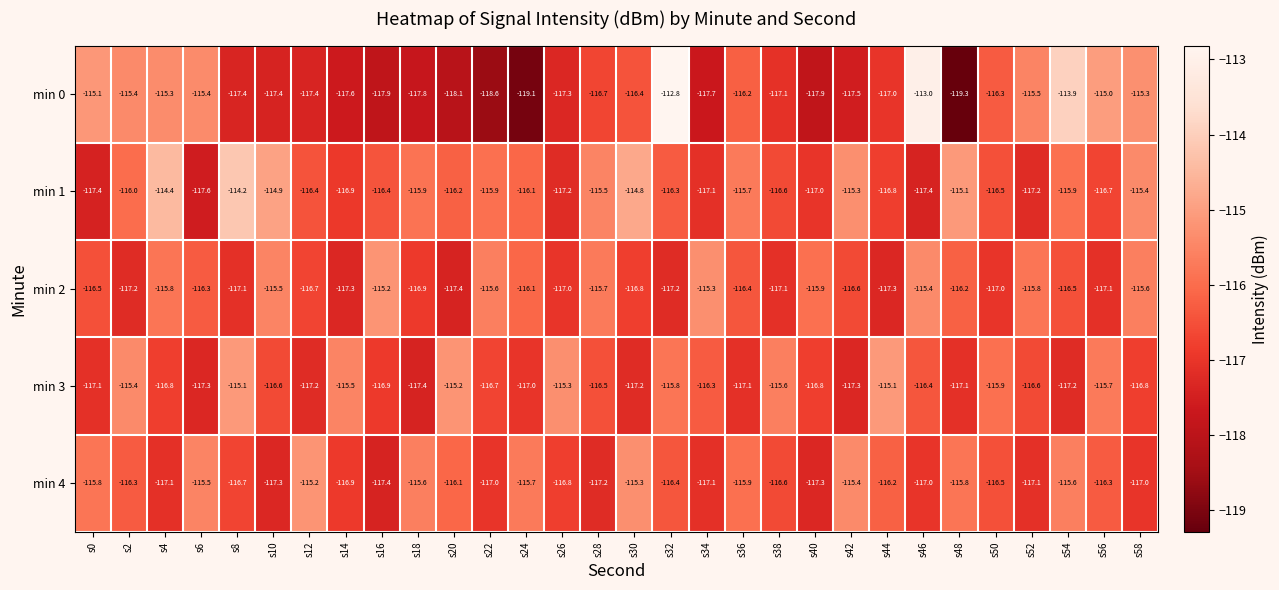

Which label corresponds to the largest value in the chart?

s32